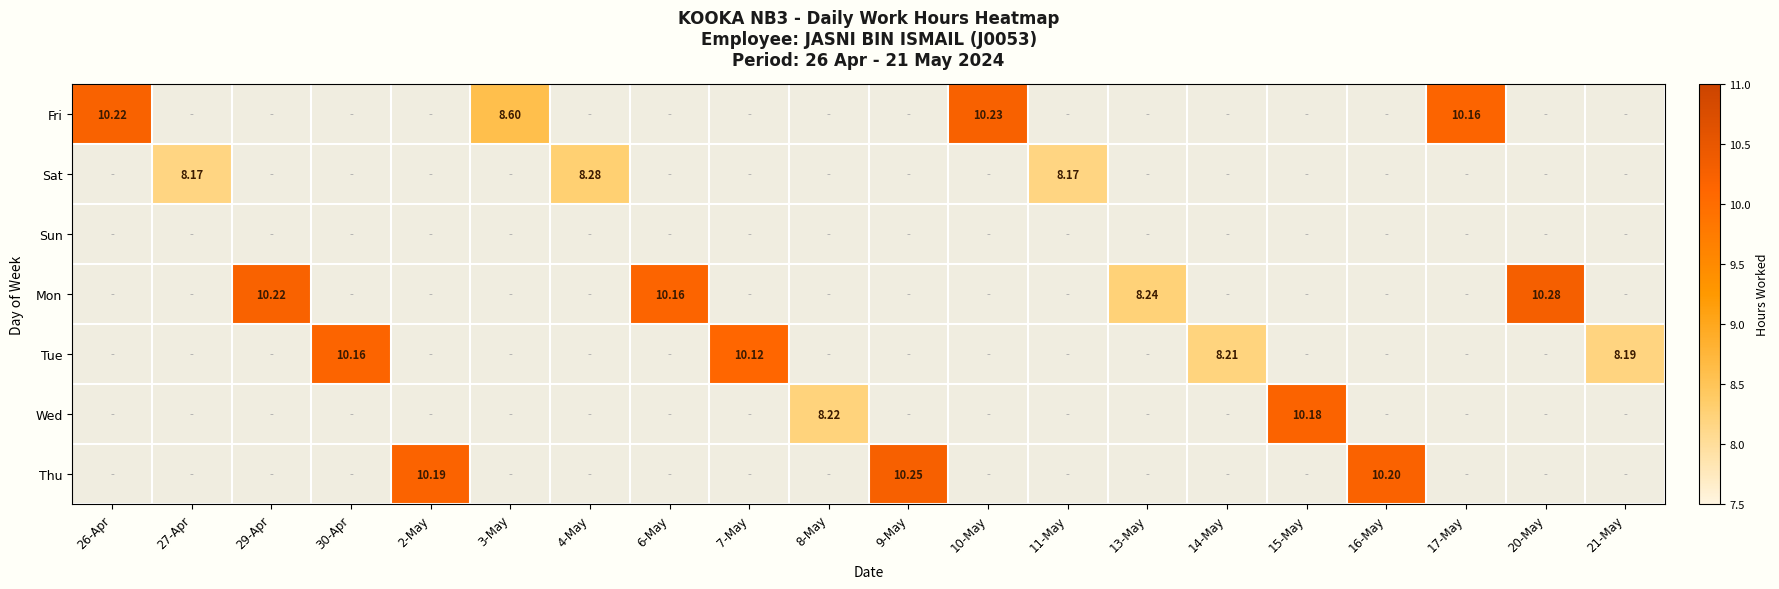

What is the greatest value displayed?

10.3